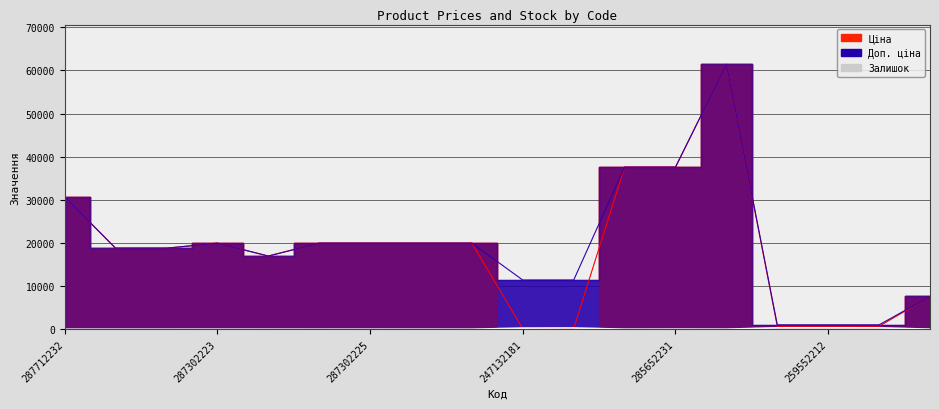

What is the label of the 12th point from the left?

285652233